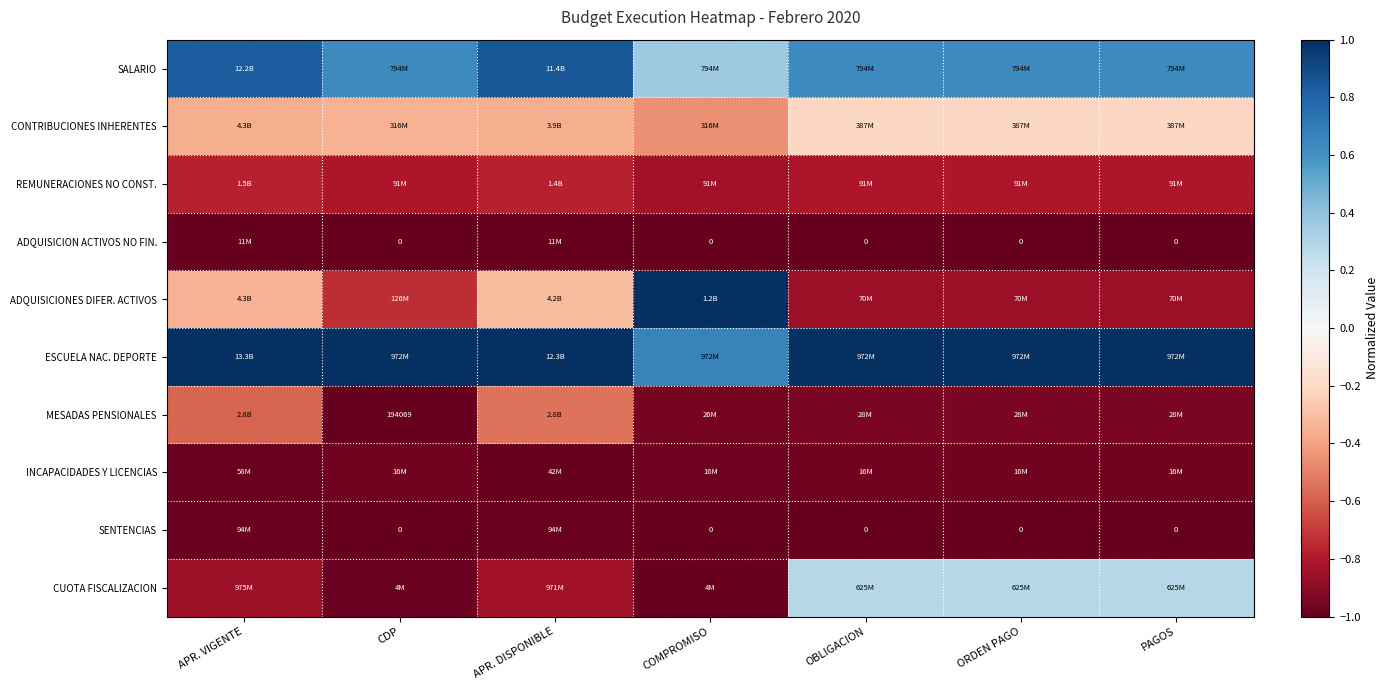

How many data points does each series have?

7